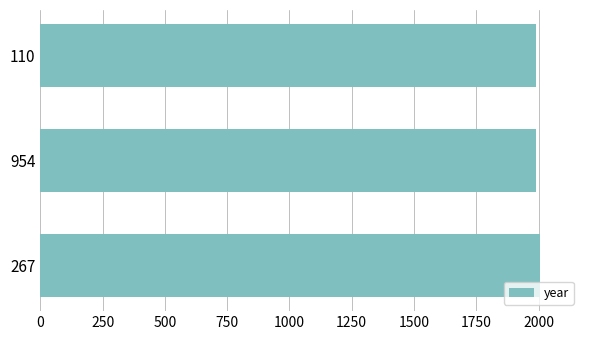

What is the minimum value shown in the chart?

1988